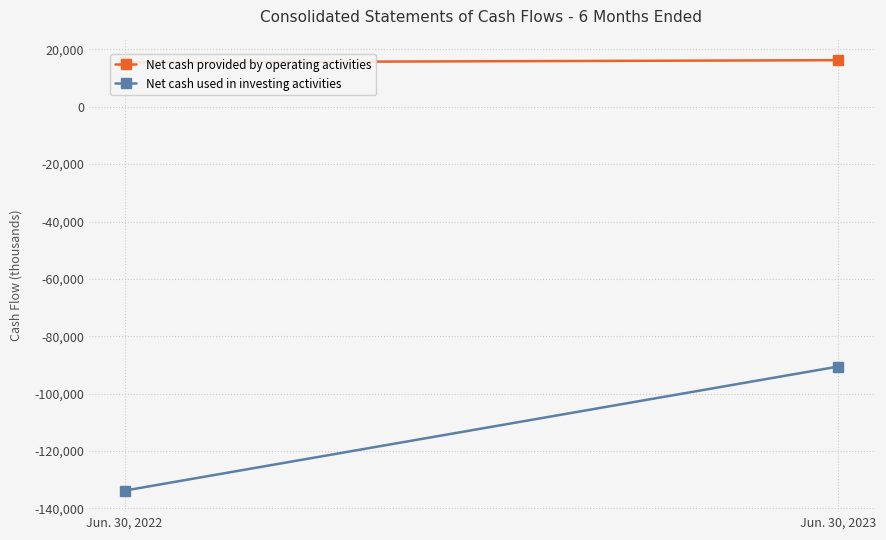

What is the sum of the Net cash used in investing activities values at Jun. 30, 2023 and Jun. 30, 2022?

-224334